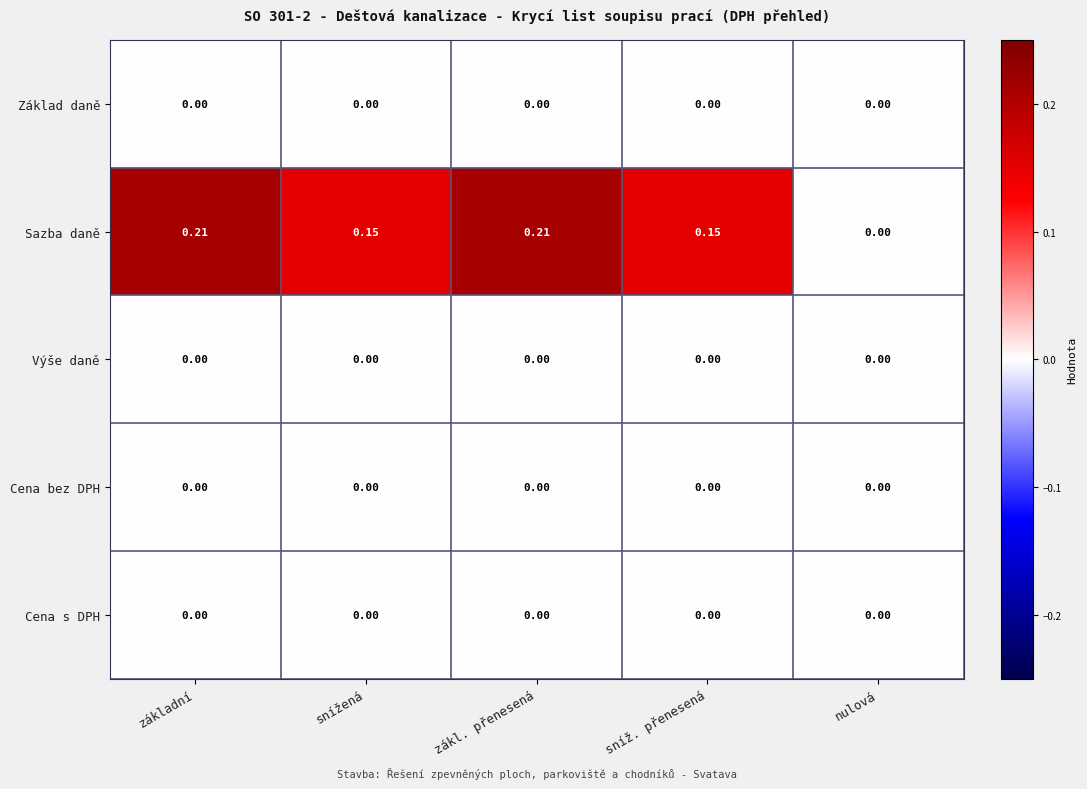

Between snížená and zákl. přenesená, which series saw the biggest shift?

Sazba daně